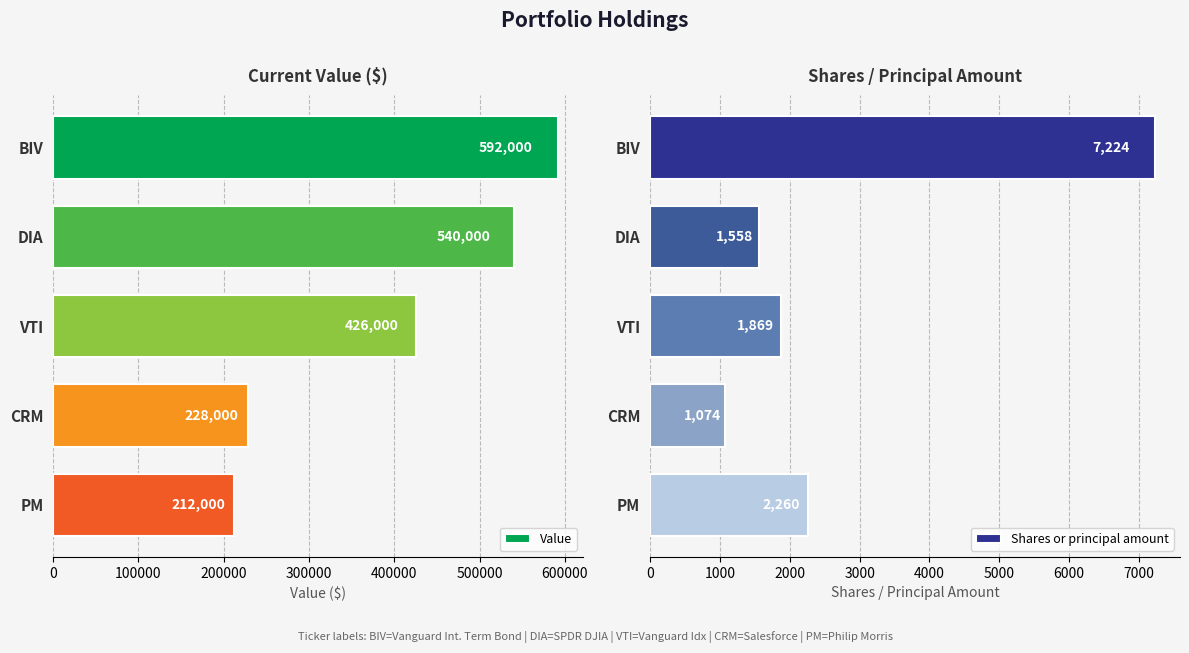

How many values in the Shares or principal amount series exceed 1869?

2